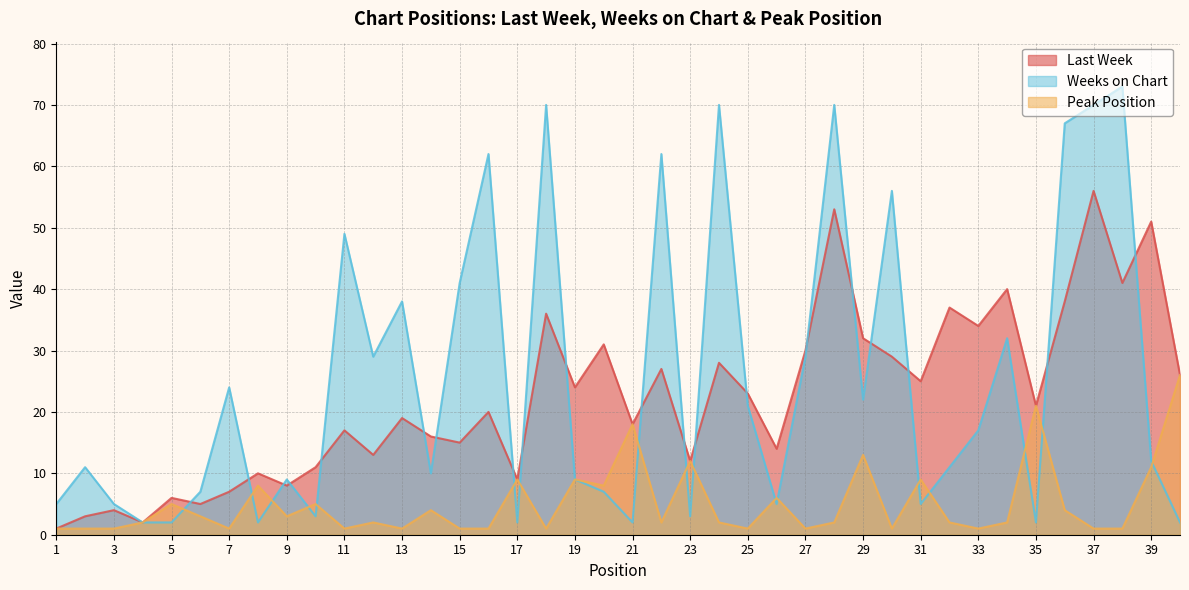

Which label corresponds to the largest value in the chart?

38